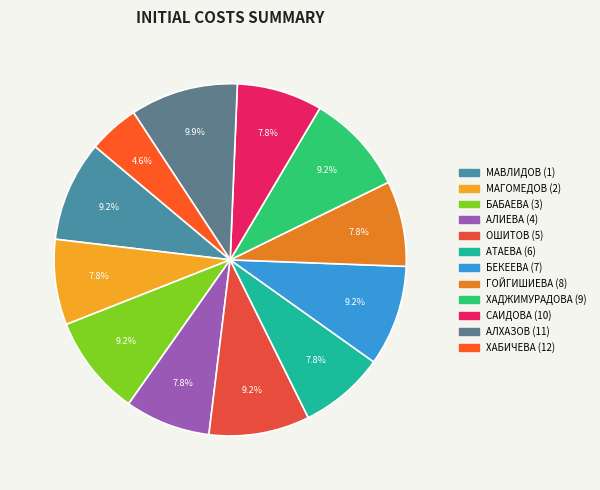

Does ГОЙГИШИЕВА (8) represent more than half of the total?

No